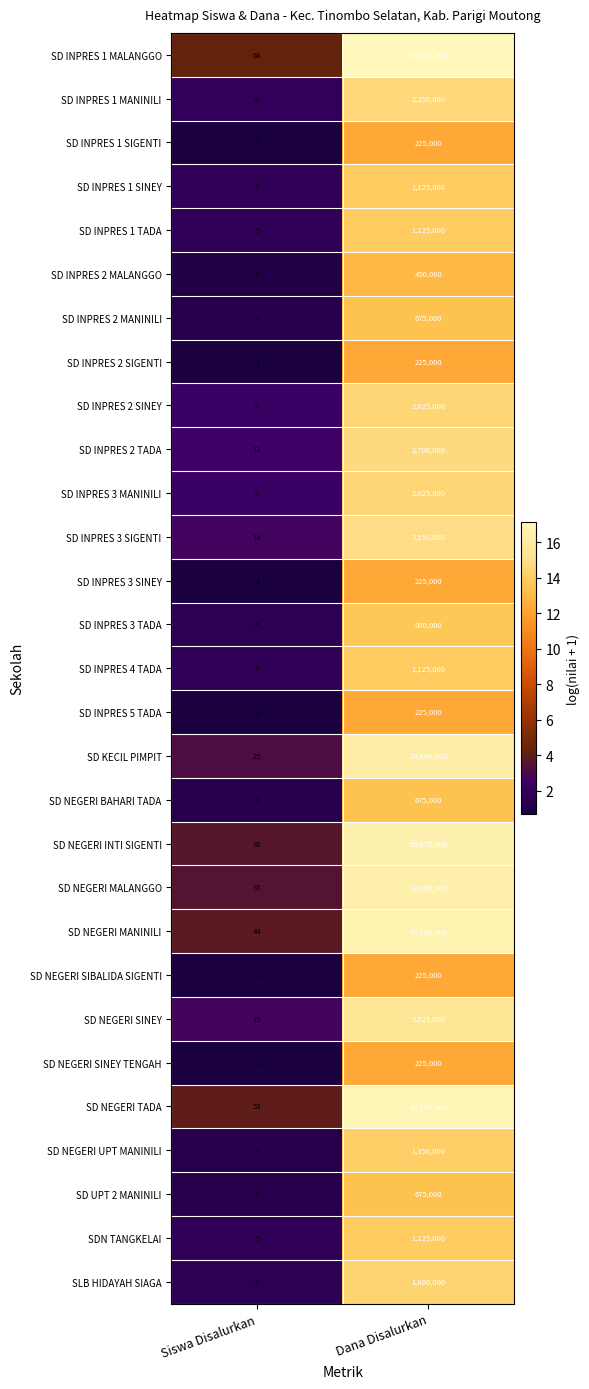

How many data points does each series have?

2